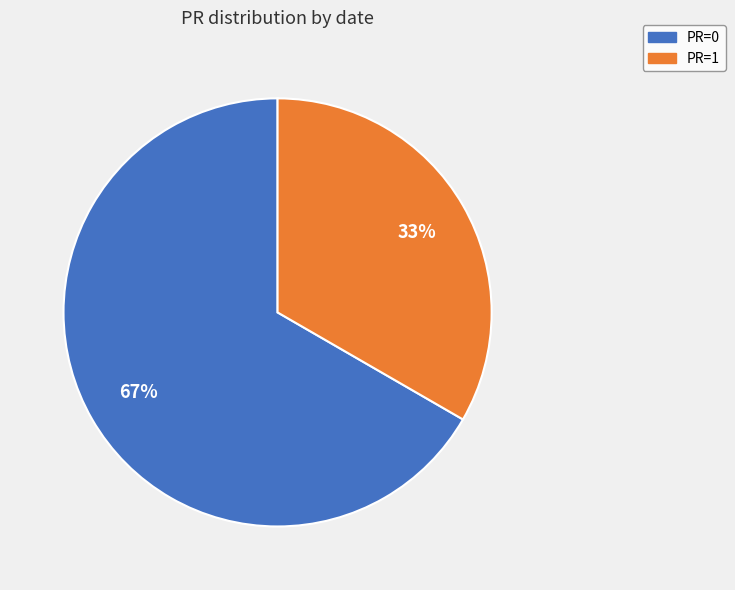

Is the sum of PR=1 and PR=0 greater than half?

Yes